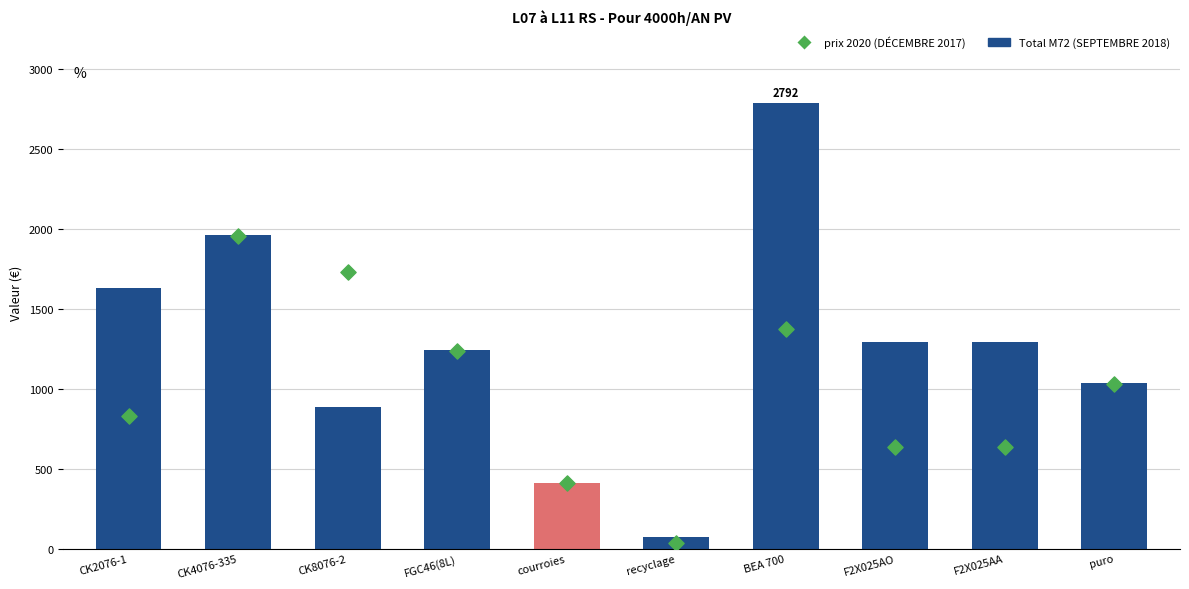

What is the total value across all series at CK8076-2?

2616.0